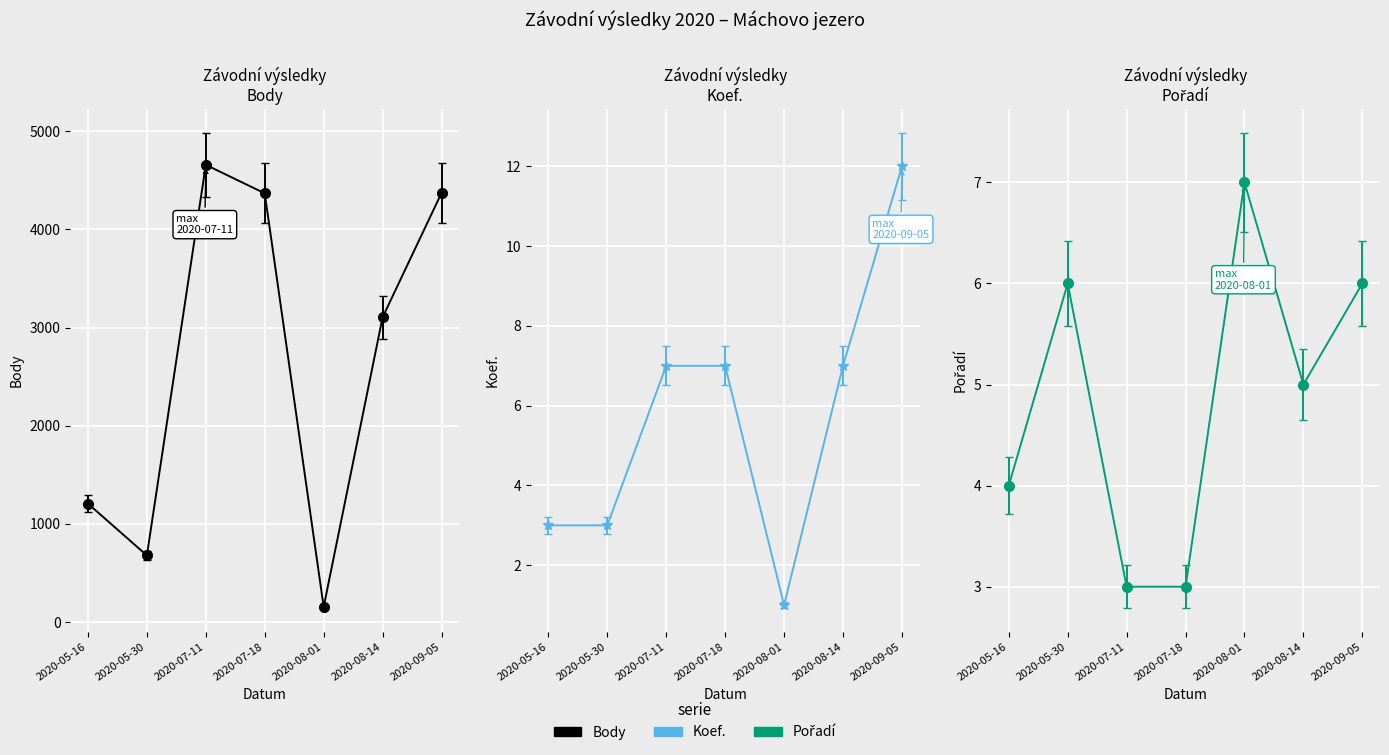

How many categories are shown in the chart?

7